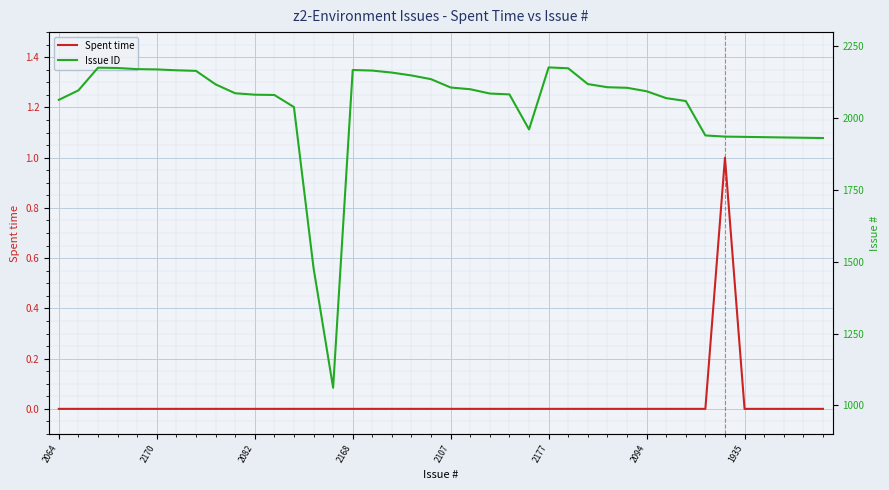

What position from the right is 9?

31